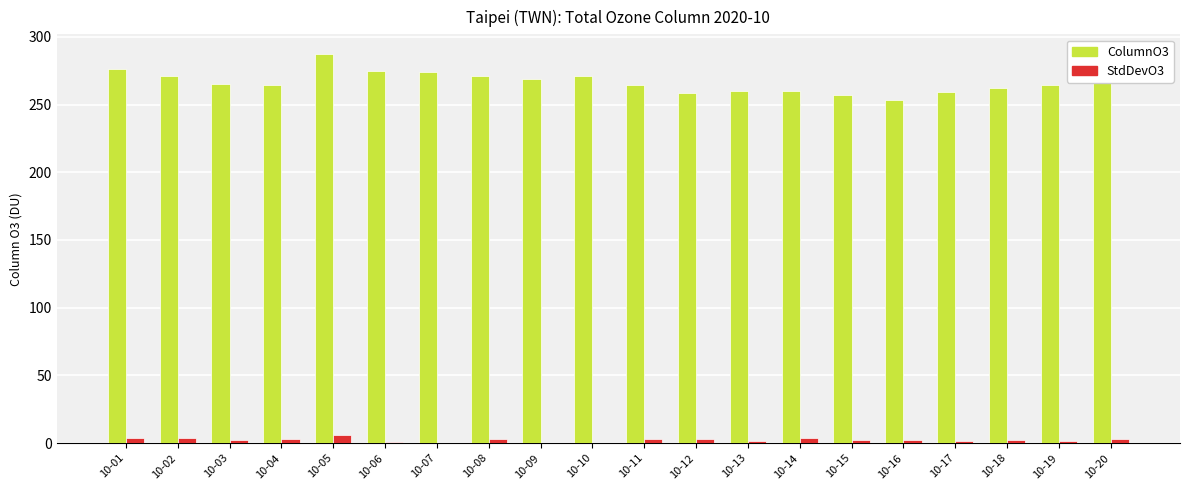

Which category has the highest value in the ColumnO3 series?

10-05